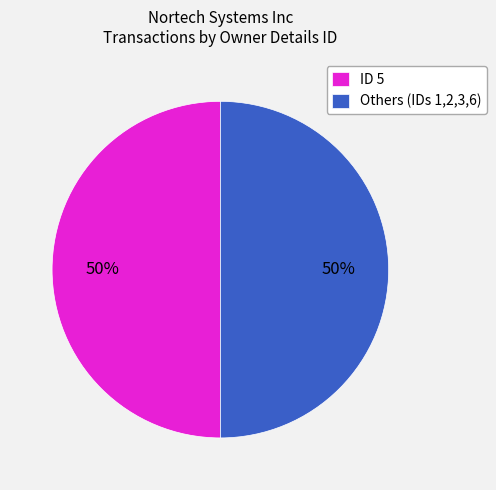

True or false: ID 5 accounts for 50% of the total.

True